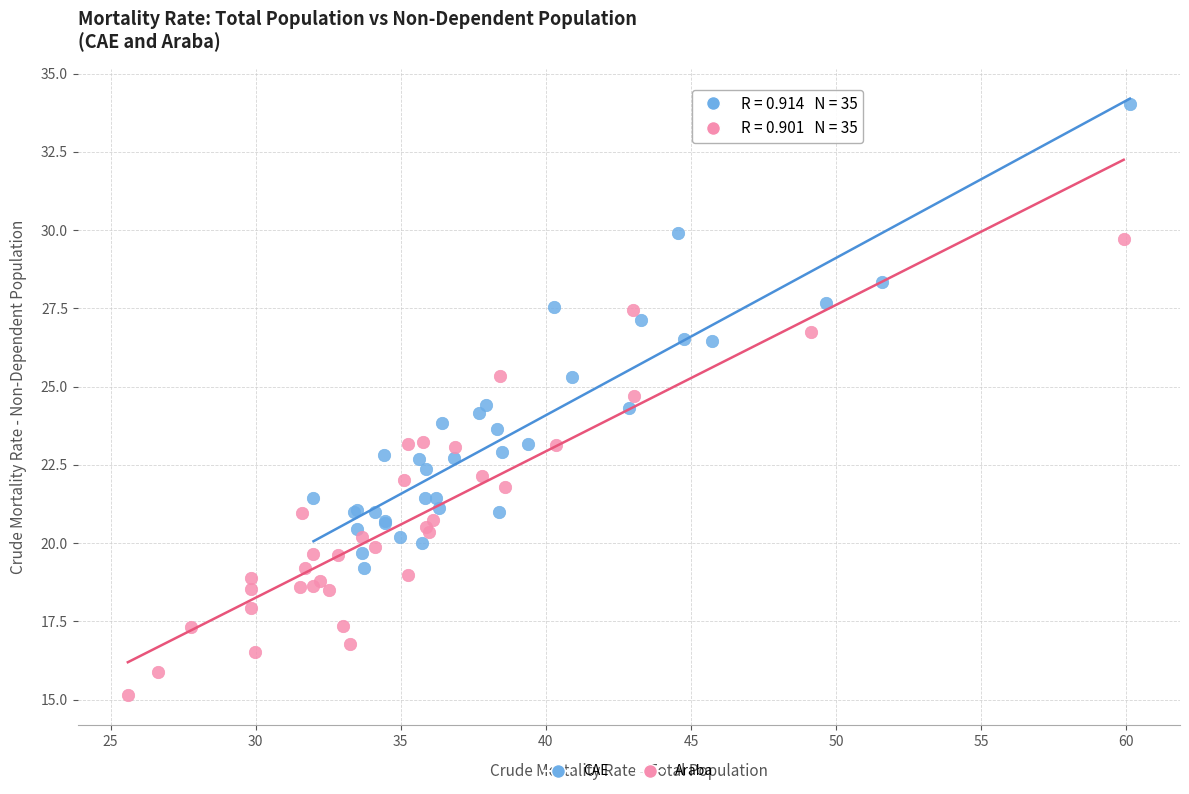

Which series contains the lowest Y value?

Araba